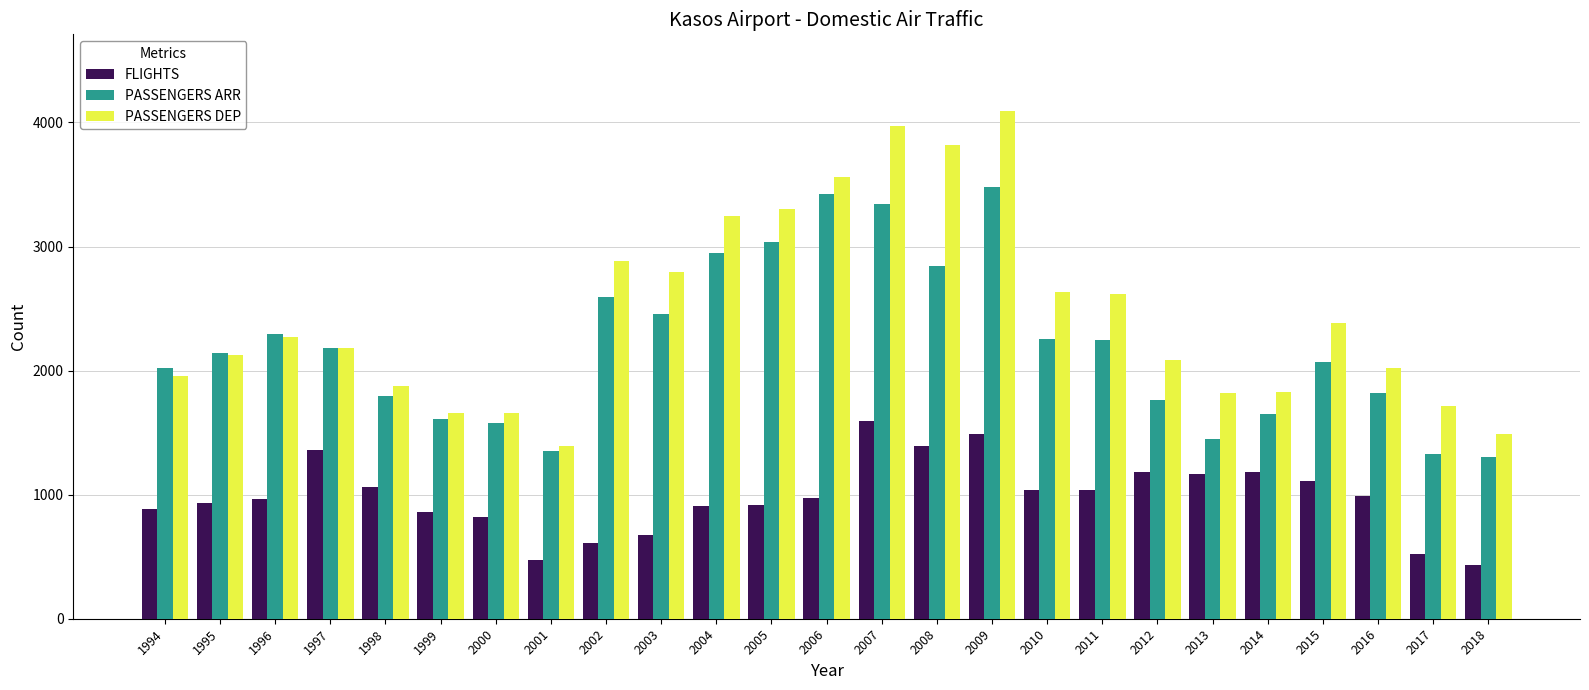

How many values in the PASSENGERS DEP series are below 2179?

12